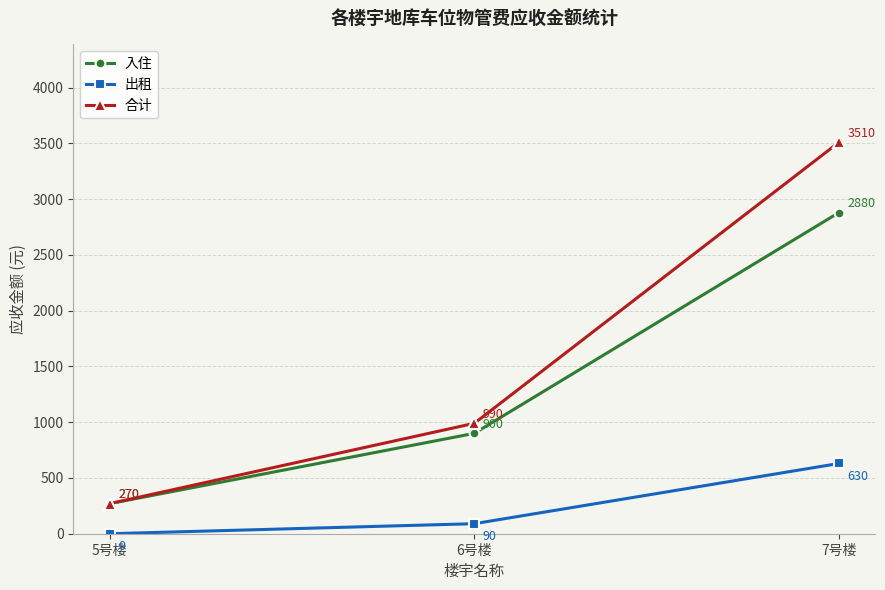

What are all the series names shown in the legend?

入住, 出租, 合计